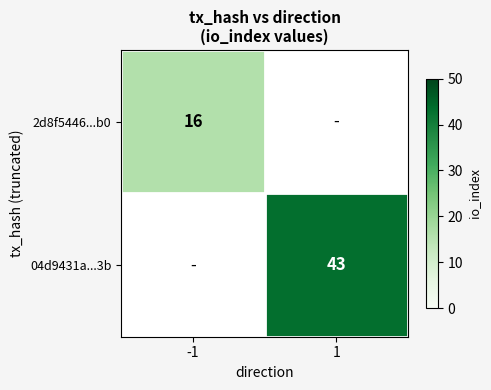

Is it true that 04d9431a...3b equals 43 at 1?

True